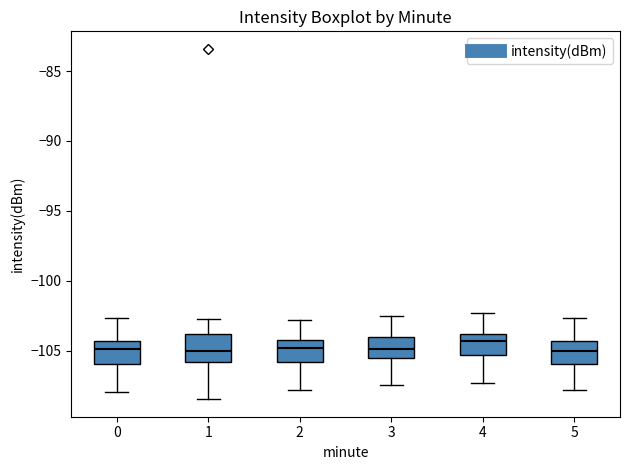

Which box's median line is the highest?

4